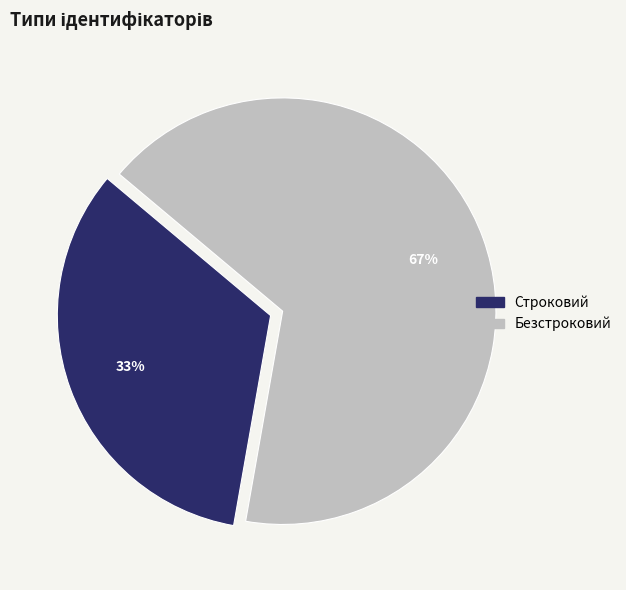

Rank the categories by value from lowest to highest.

Строковий, Безстроковий